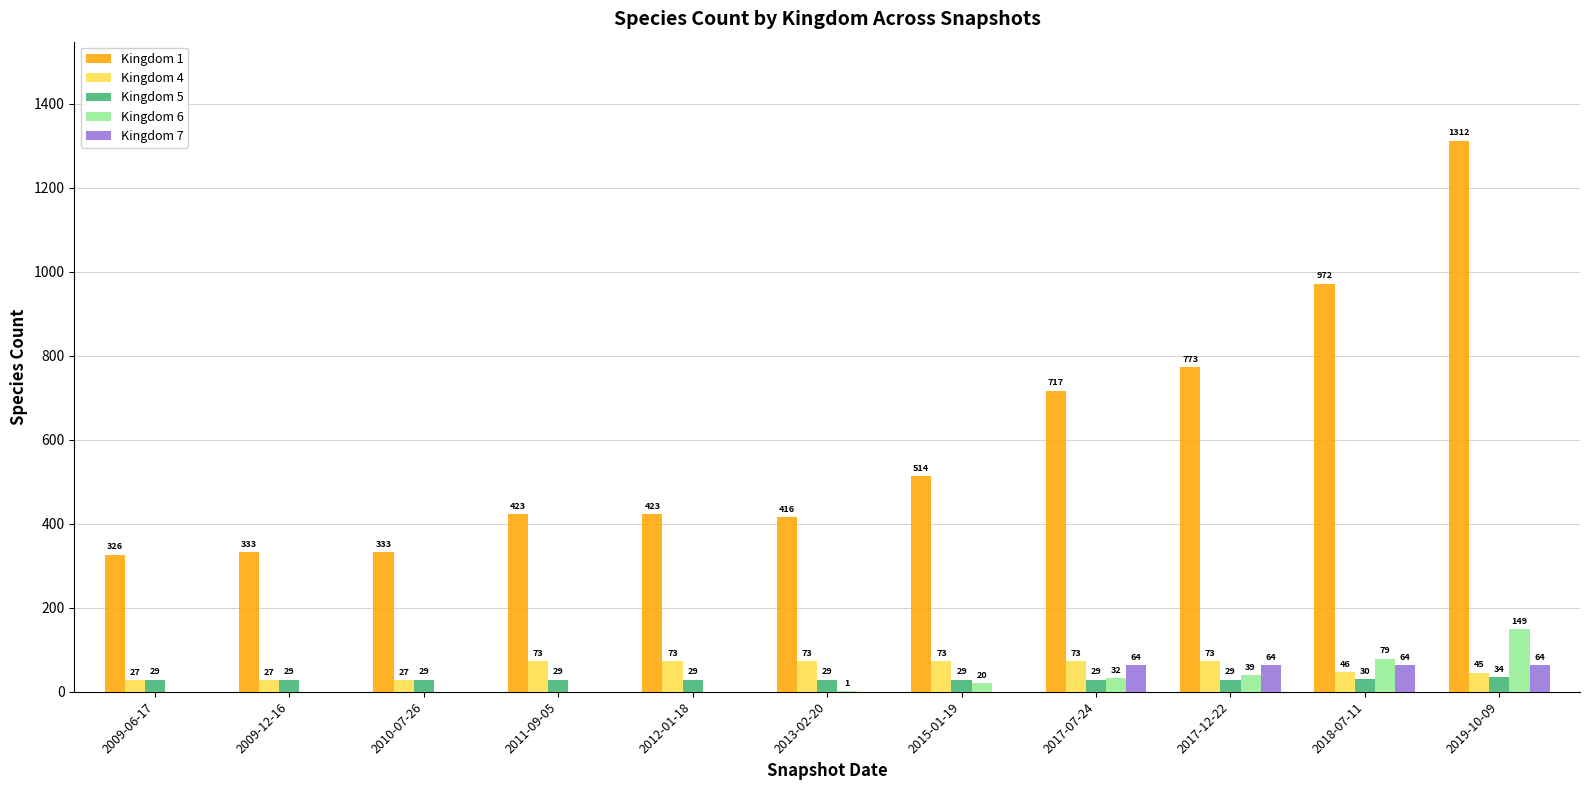

What is the sum of all Kingdom 5 values?

325